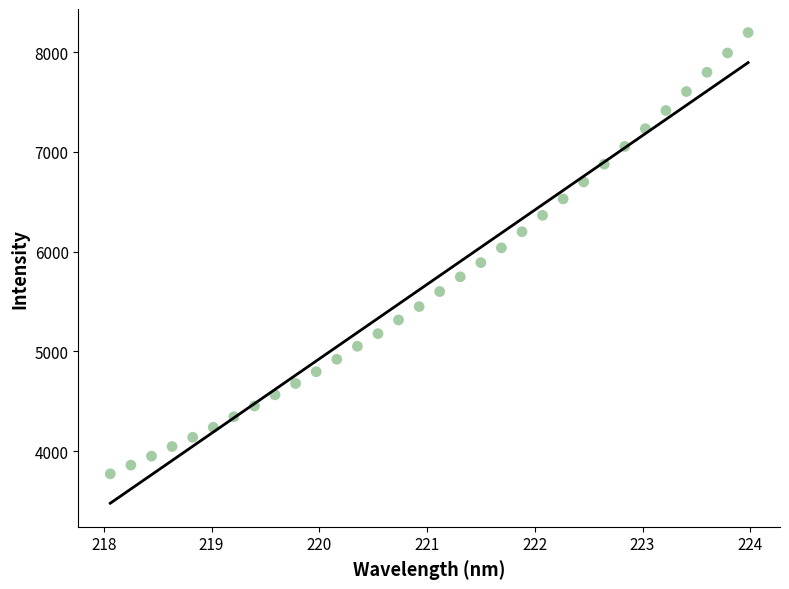

What is the range of X values (max minus min)?

5.9